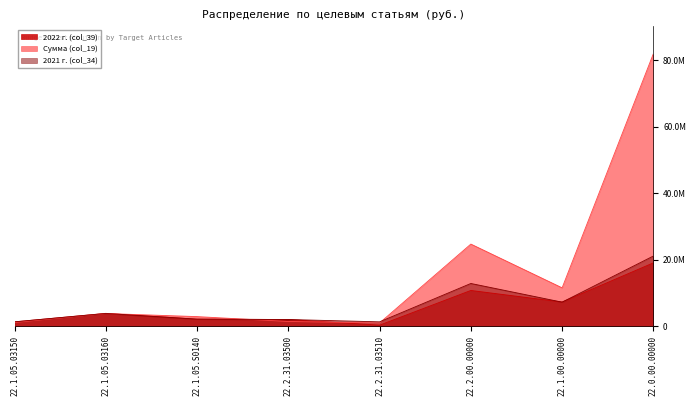

At which category is the sum across all series the highest?

22.0.00.00000